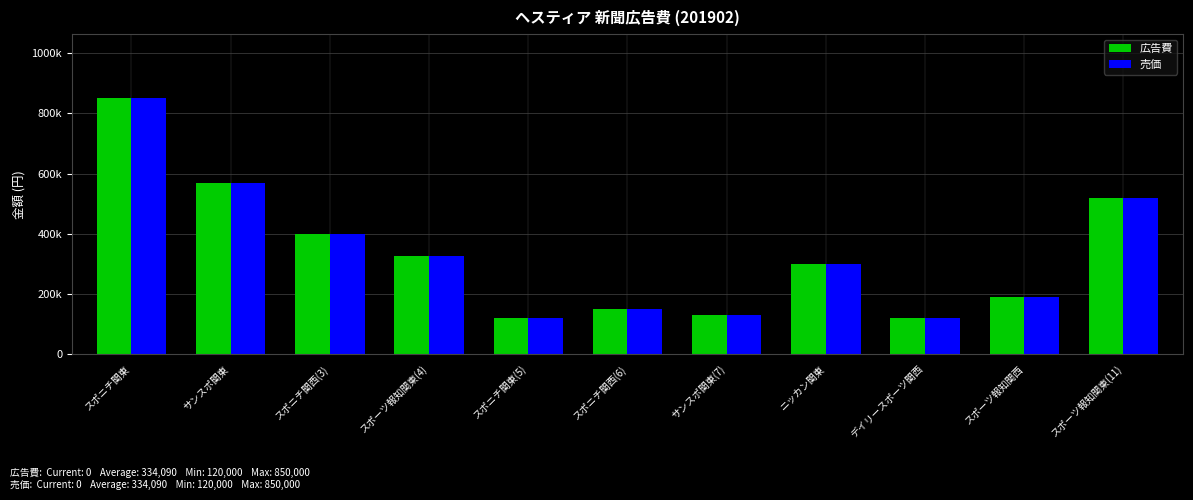

What are all the series names shown in the legend?

広告費, 売価